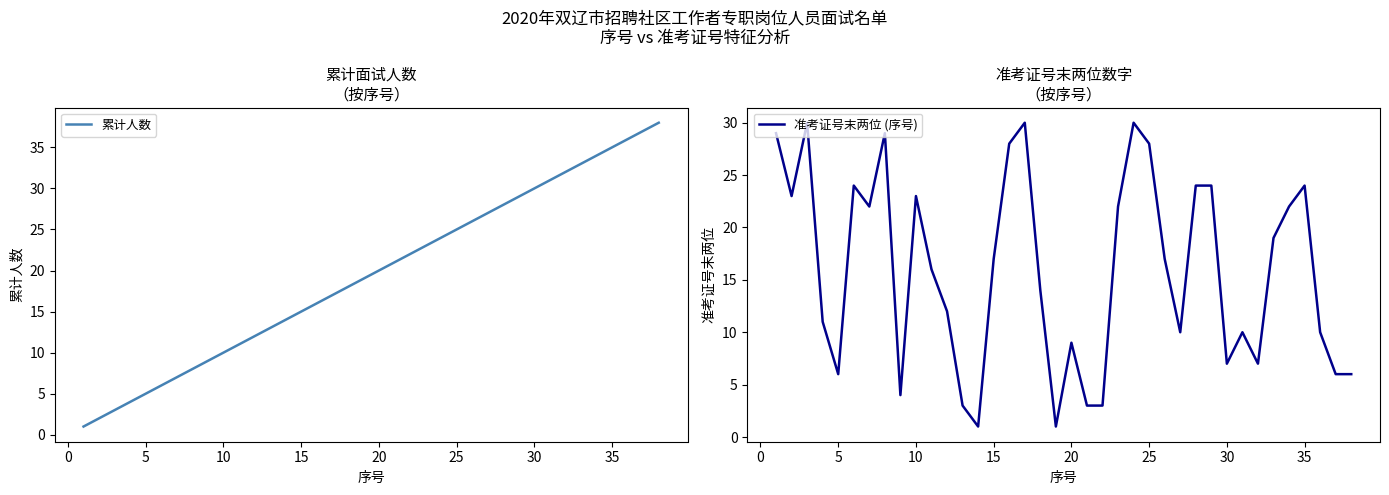

What is the minimum value for 累计人数?

1